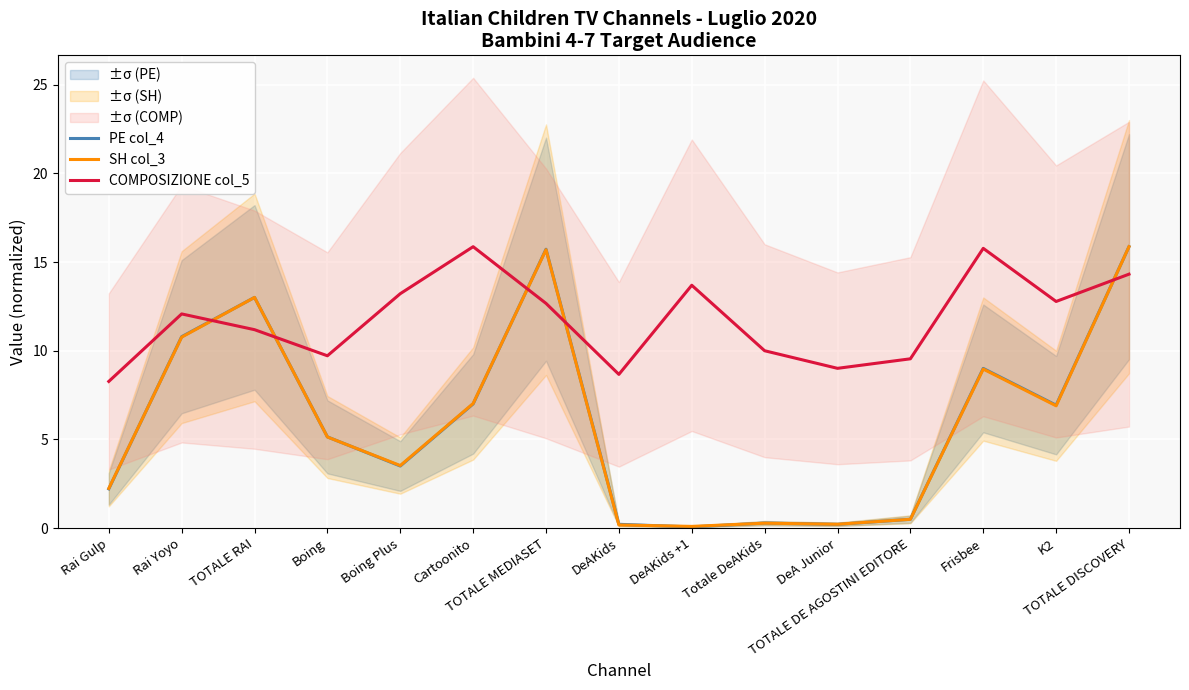

Reading right to left, transcribe all the data shown in this chart.

PE col_4: TOTALE DISCOVERY=15.9	K2=6.9	Frisbee=9.0	TOTALE DE AGOSTINI EDITORE=0.5	DeA Junior=0.2	Totale DeAKids=0.3	DeAKids +1=0.1	DeAKids=0.2	TOTALE MEDIASET=15.7	Cartoonito=7.0	Boing Plus=3.5	Boing=5.1	TOTALE RAI=13.0	Rai Yoyo=10.8	Rai Gulp=2.2
SH col_3: TOTALE DISCOVERY=15.9	K2=6.9	Frisbee=9.0	TOTALE DE AGOSTINI EDITORE=0.5	DeA Junior=0.2	Totale DeAKids=0.3	DeAKids +1=0.1	DeAKids=0.2	TOTALE MEDIASET=15.7	Cartoonito=7.0	Boing Plus=3.5	Boing=5.1	TOTALE RAI=13.0	Rai Yoyo=10.8	Rai Gulp=2.2
COMPOSIZIONE col_5: TOTALE DISCOVERY=14.3	K2=12.8	Frisbee=15.8	TOTALE DE AGOSTINI EDITORE=9.5	DeA Junior=9.0	Totale DeAKids=10.0	DeAKids +1=13.7	DeAKids=8.7	TOTALE MEDIASET=12.7	Cartoonito=15.9	Boing Plus=13.2	Boing=9.7	TOTALE RAI=11.2	Rai Yoyo=12.1	Rai Gulp=8.3